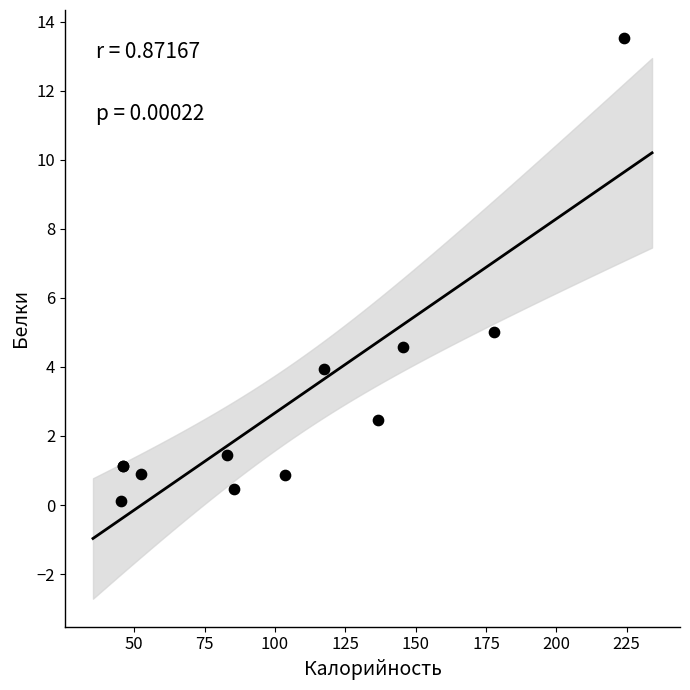

What Y value in the scatter plot is closest to 6?

5.0